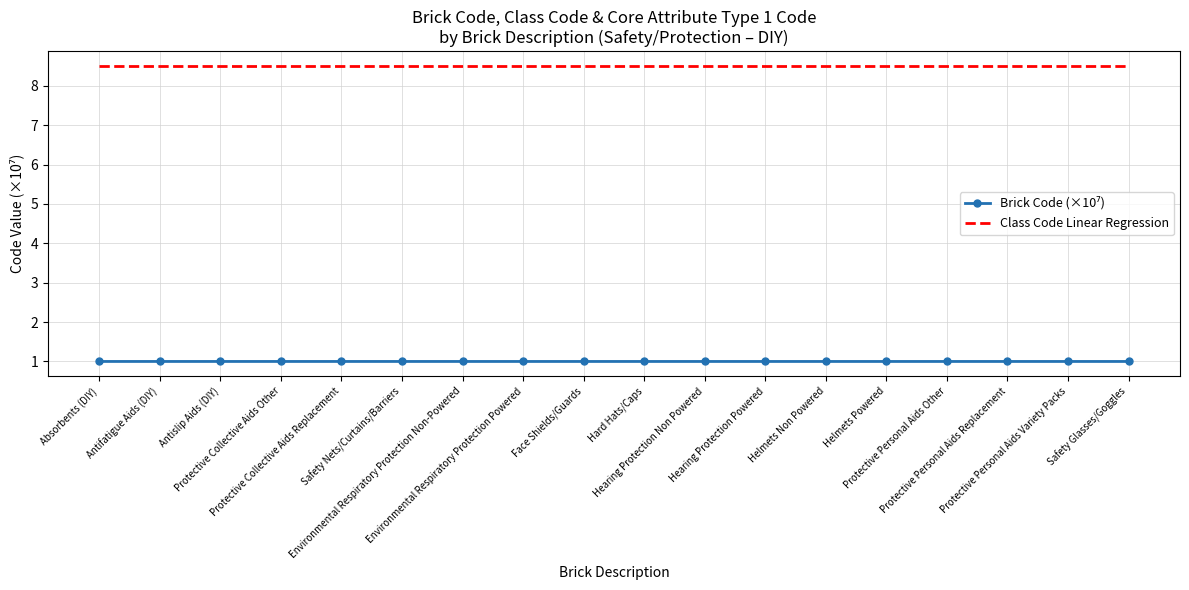

What is the maximum value shown in the chart?

8.5